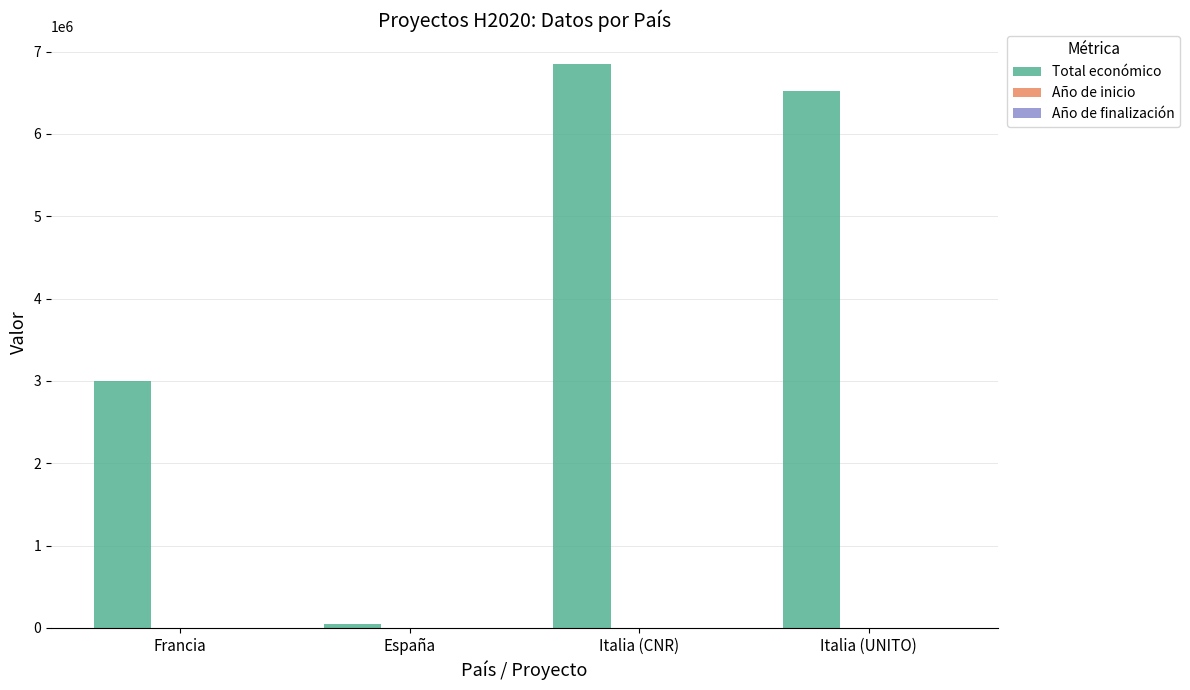

Which series has the largest total across all categories?

Total económico